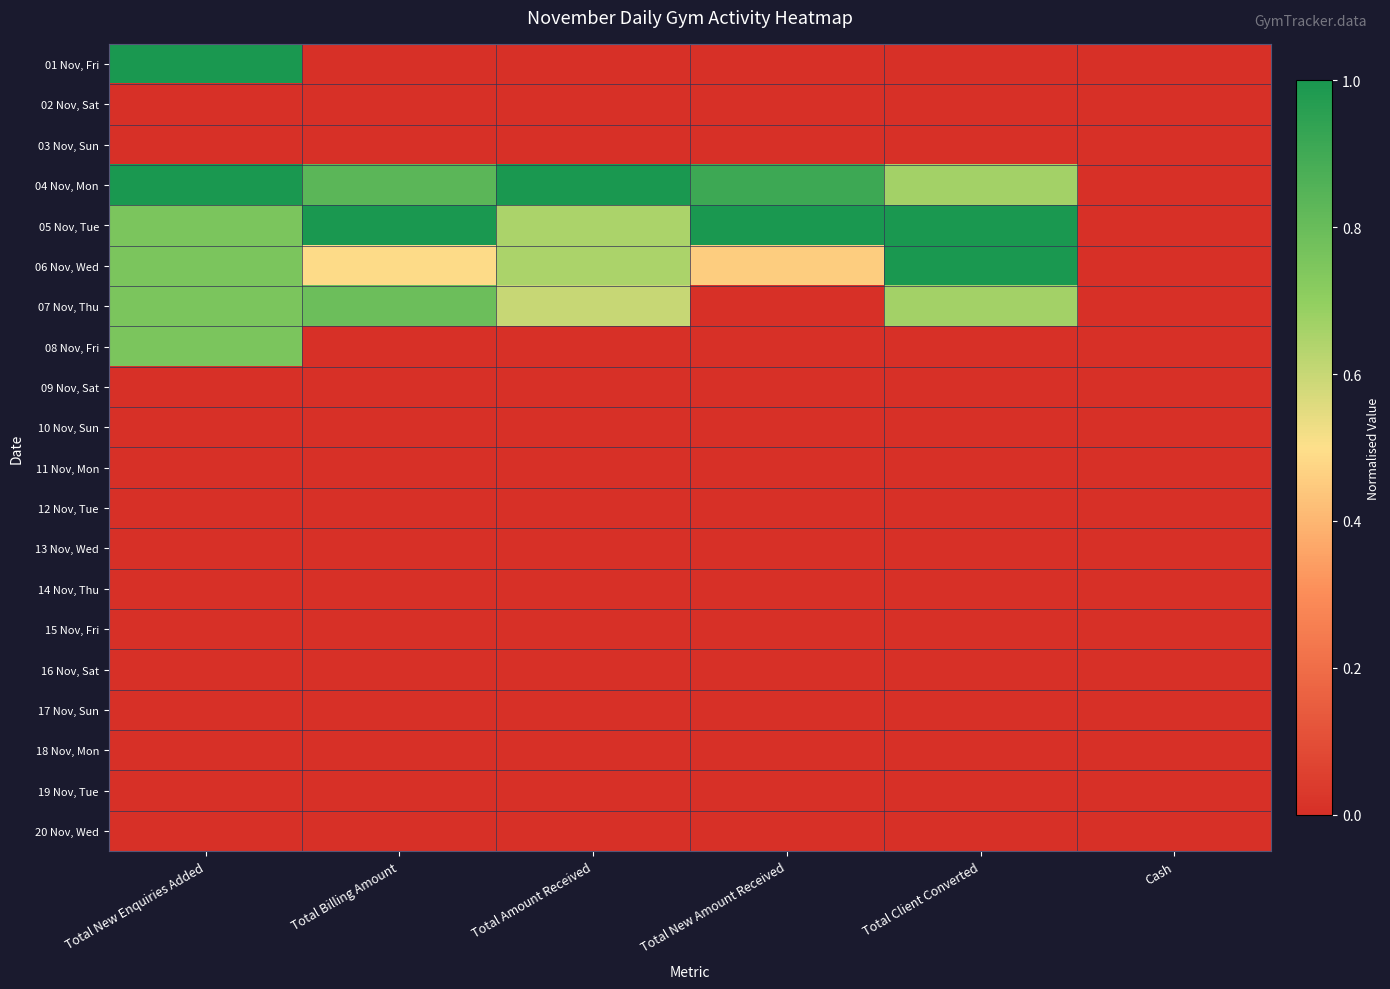

How many series are shown in this chart?

20